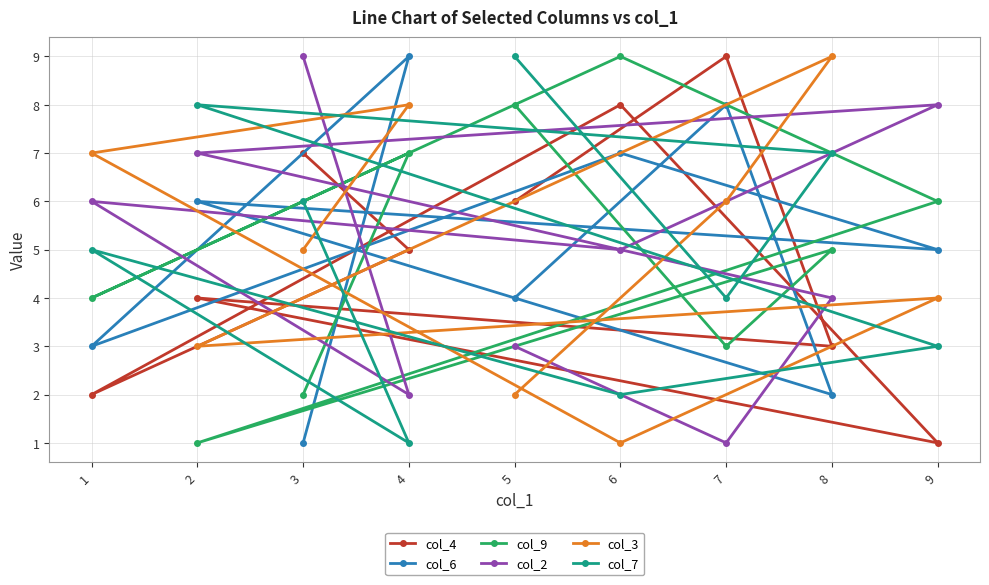

What is the value of the col_6 point at the 1st from the left?

3